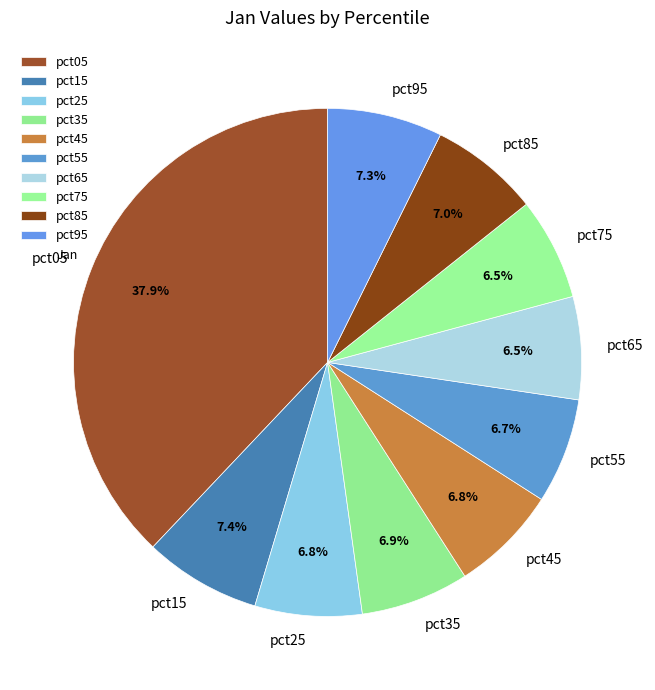

Which category has the biggest portion of the pie?

pct05